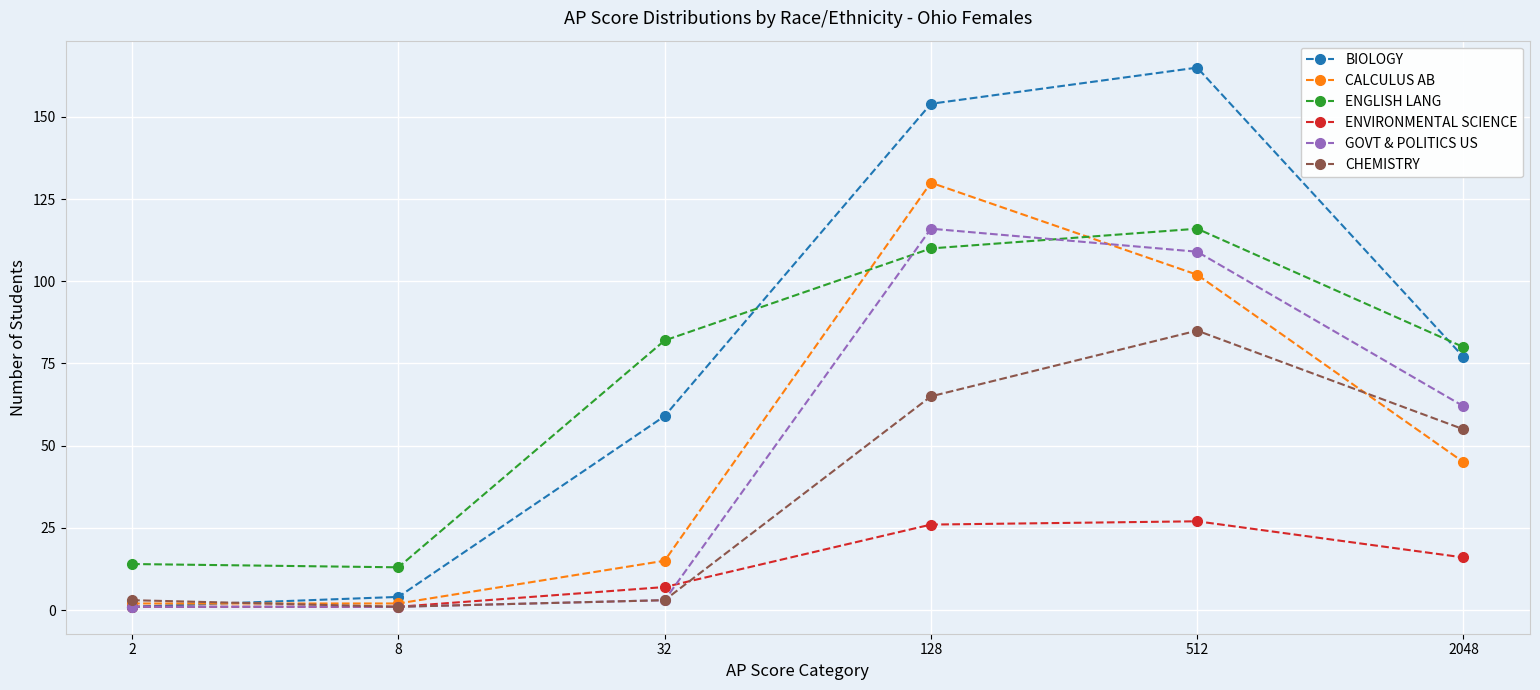

After their last crossing, which series has the higher values: ENVIRONMENTAL SCIENCE or CHEMISTRY?

CHEMISTRY